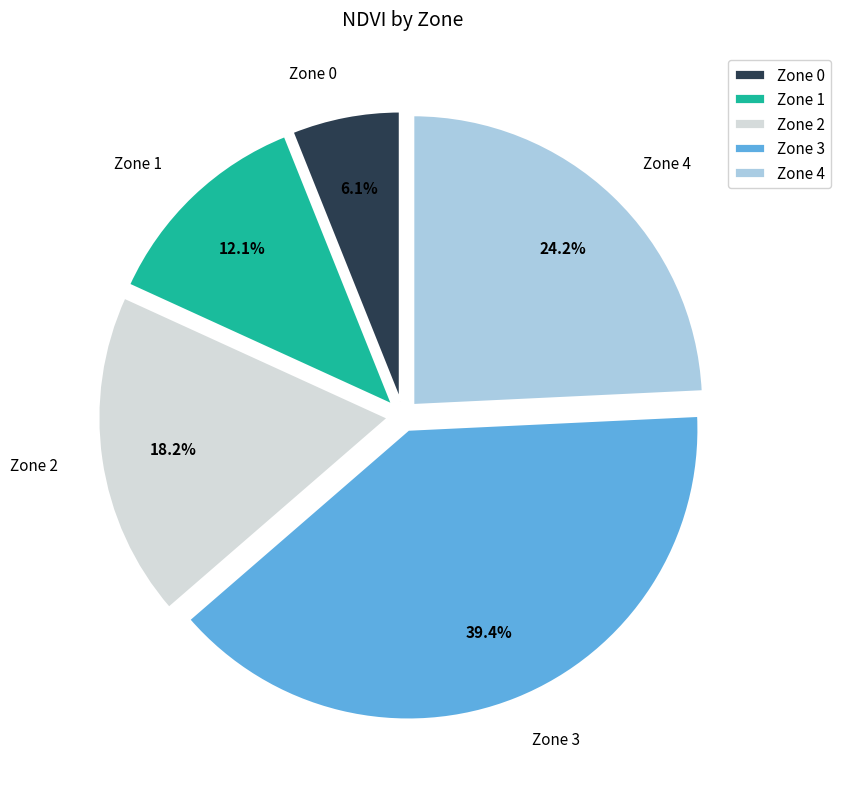

Approximately how many times larger is the value at Zone 4 compared to Zone 0?

4.0